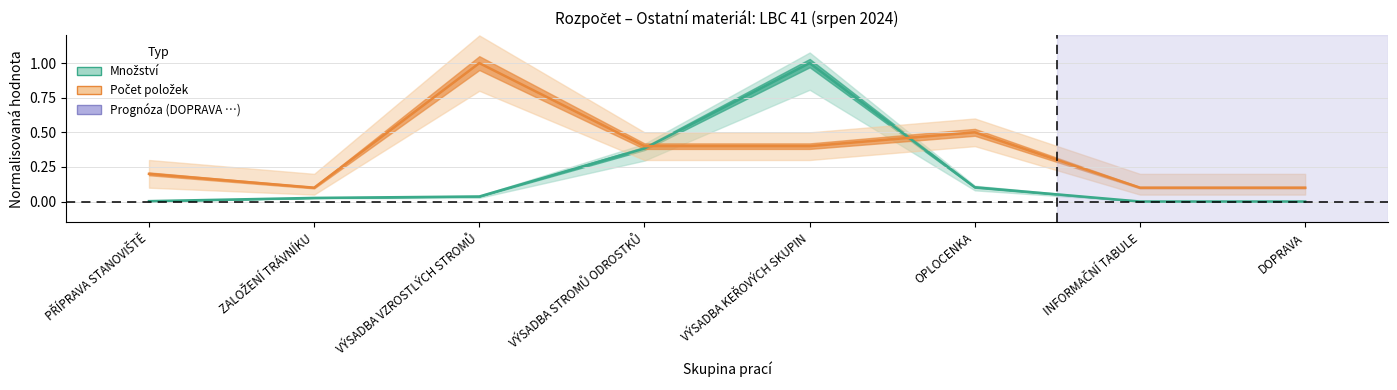

At which label does Počet položek (norm.) reach its minimum?

ZALOŽENÍ TRÁVNÍKU